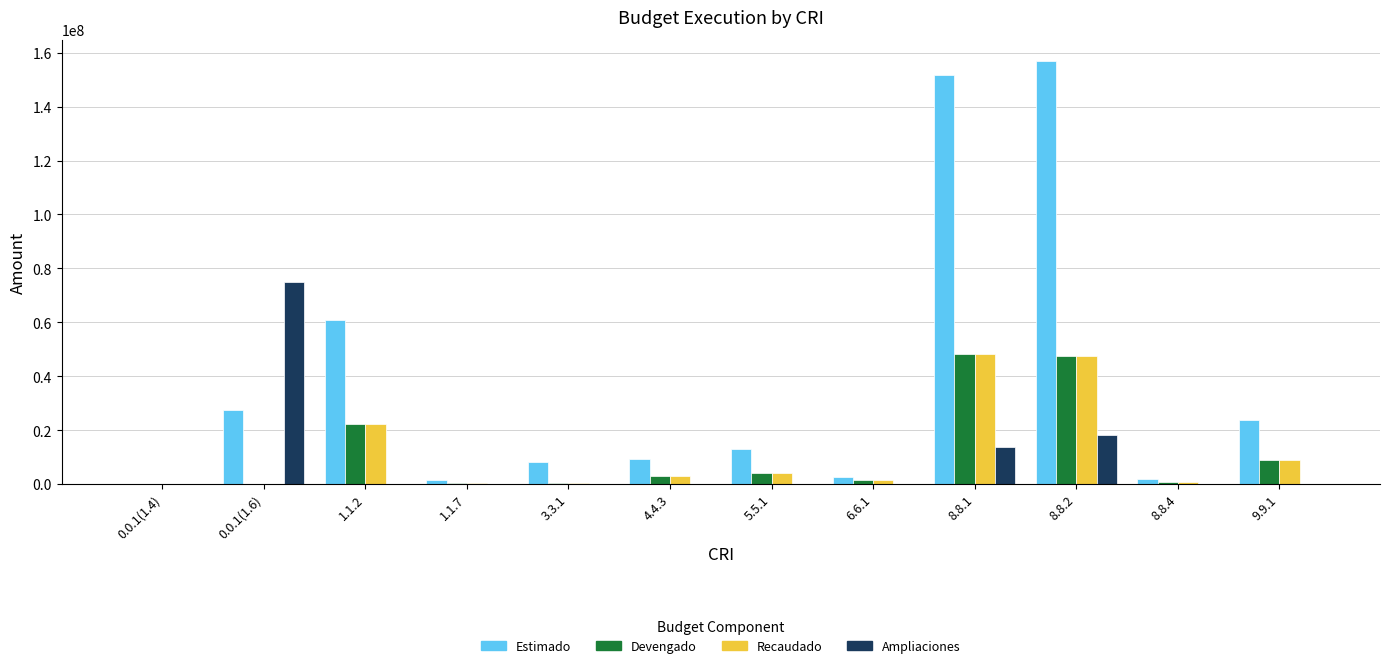

Is it true that Estimado equals 8076251.0 at 3.3.1?

True